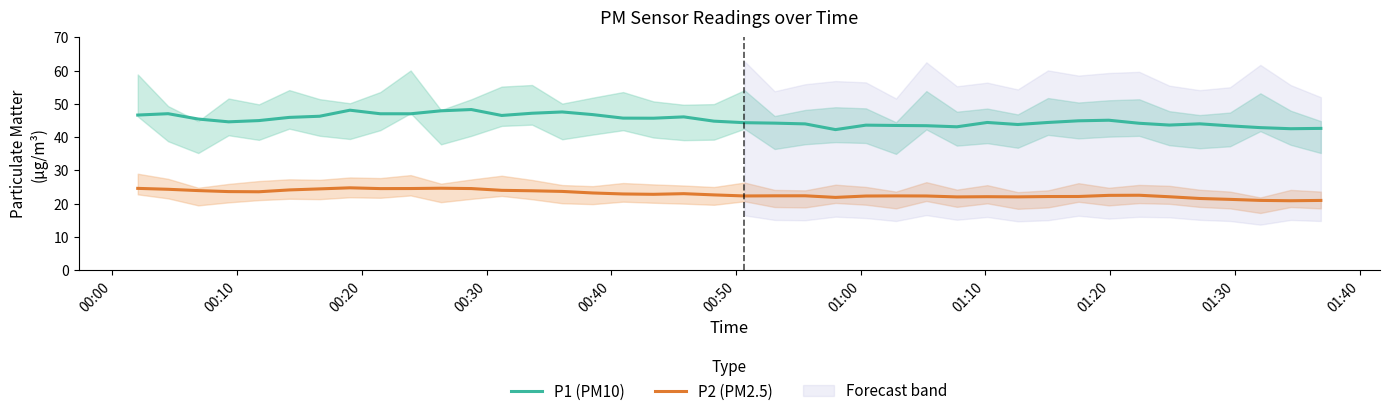

True or false: P2 (PM2.5) and P1 (PM10) cross at least once.

False